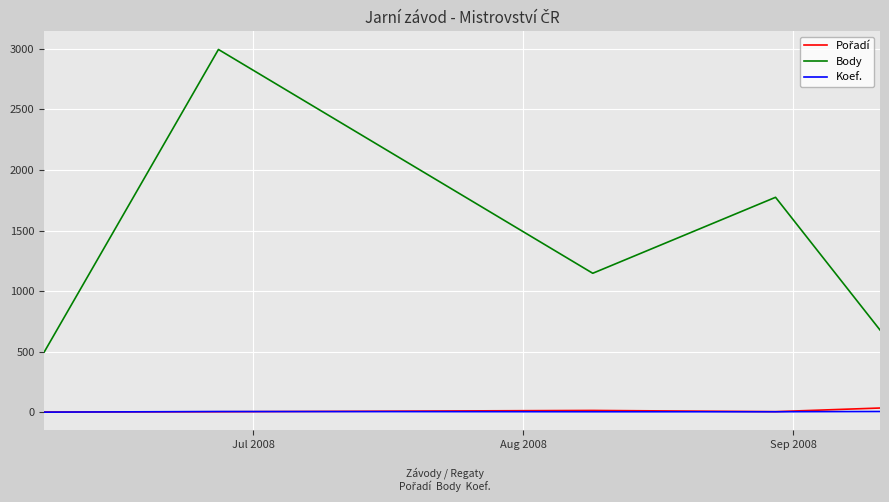

True or false: Koef. and Body intersect in this chart.

False